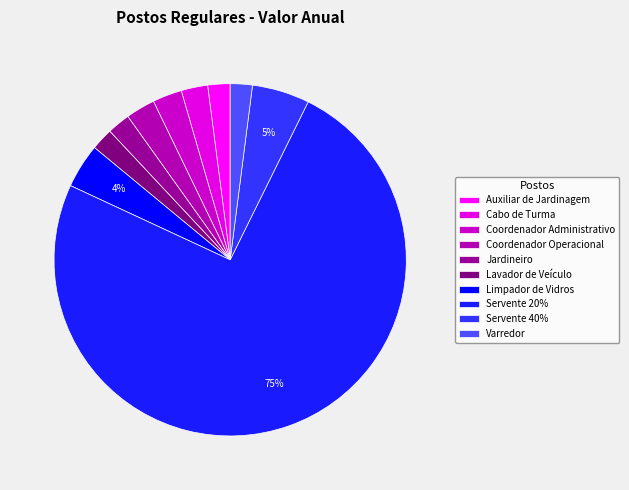

Between Auxiliar de Jardinagem and Lavador de Veículo, which is larger?

Auxiliar de Jardinagem